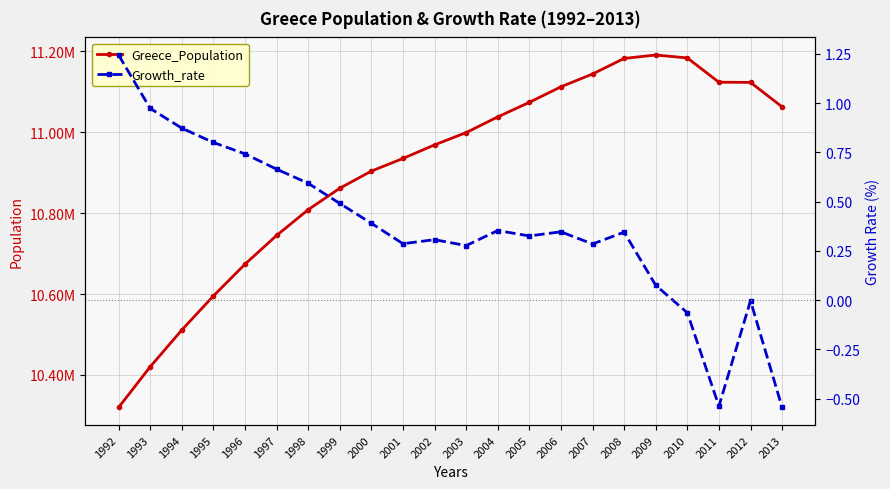

True or false: Greece_Population and Growth_rate intersect in this chart.

False